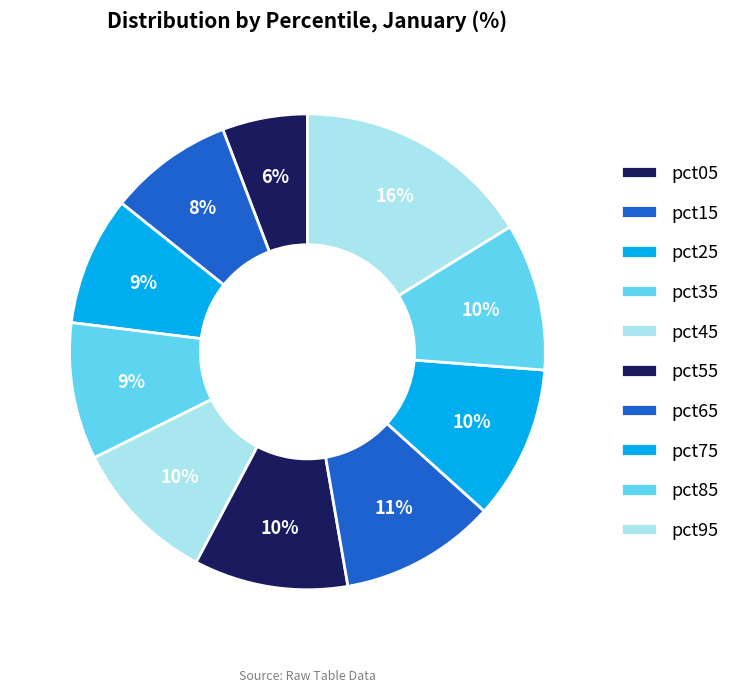

How many segments does this pie chart have?

10